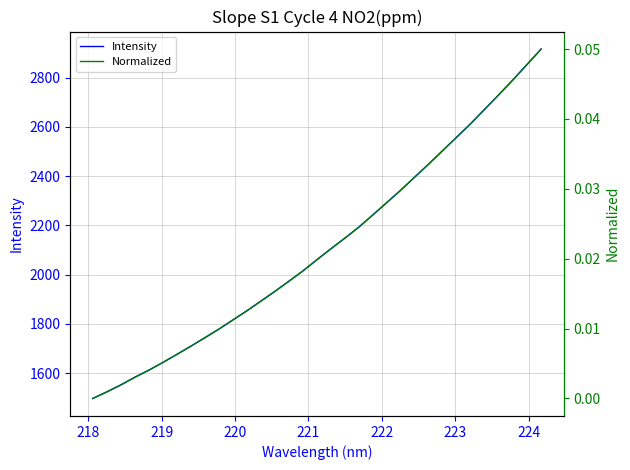

At how many categories does at least one series exceed 333?

33